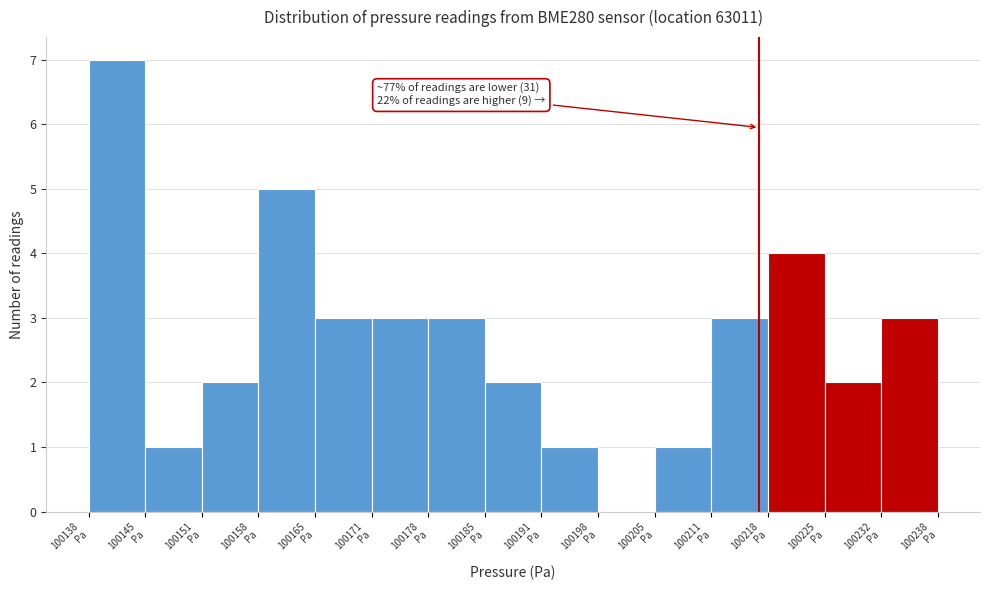

Over which range of the x-axis is the bar tallest?

100138 to 100145